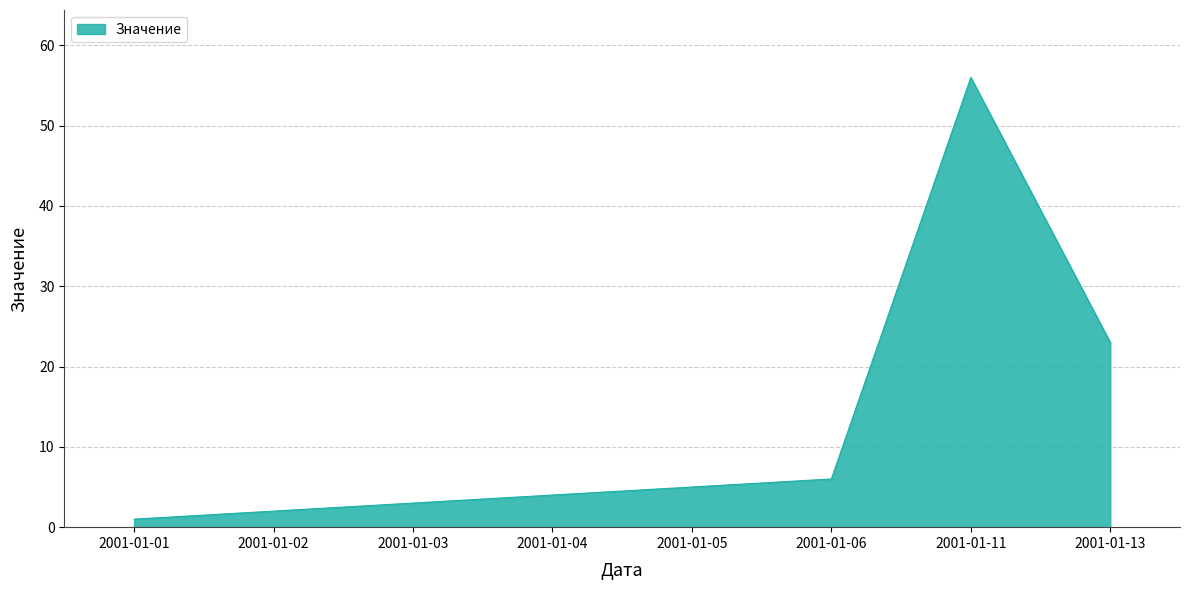

List the labels in order of value, smallest first.

2001-01-01, 2001-01-02, 2001-01-03, 2001-01-04, 2001-01-05, 2001-01-06, 2001-01-13, 2001-01-11